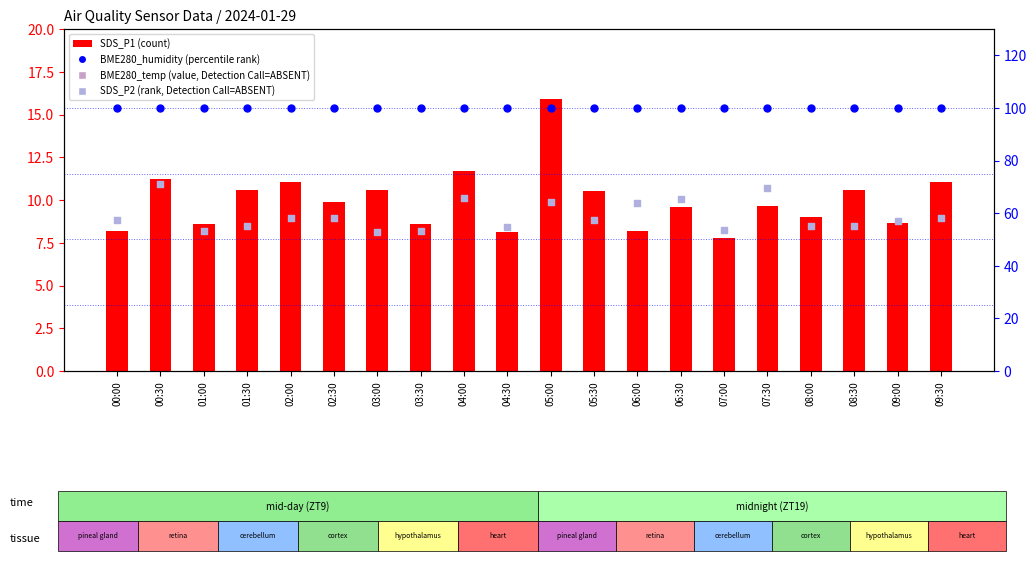

Is the value of SDS_P2 (rank, Detection Call=ABSENT) at 07:30 greater than the value of BME280_humidity (percentile rank) at 08:30?

No